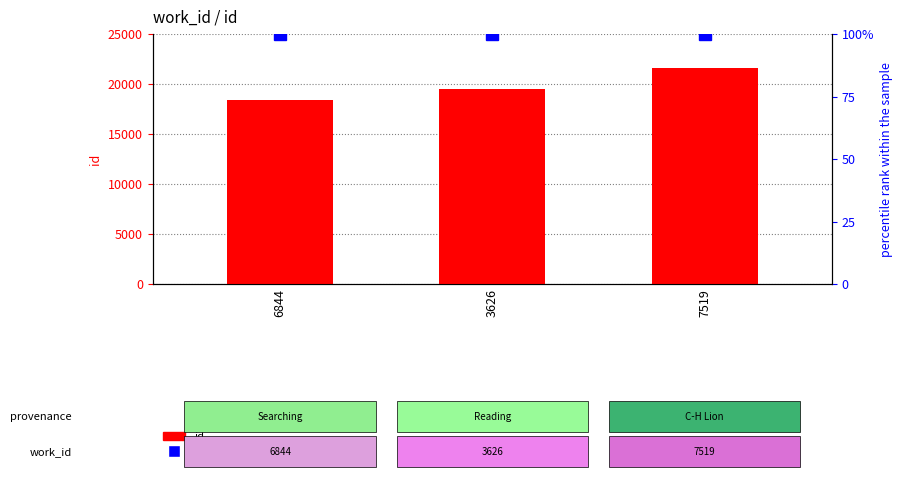

Between 7519 and 6844, which is larger?

7519